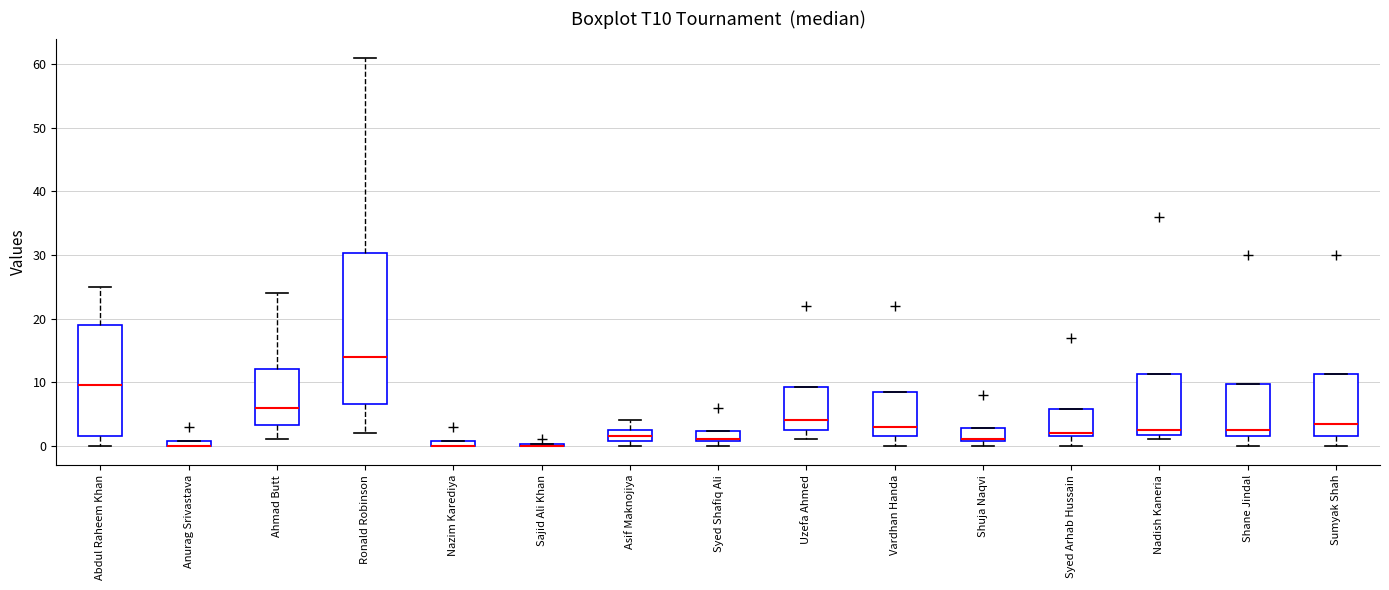

Which box is the tallest, from its lower edge to its upper edge?

Ronald Robinson